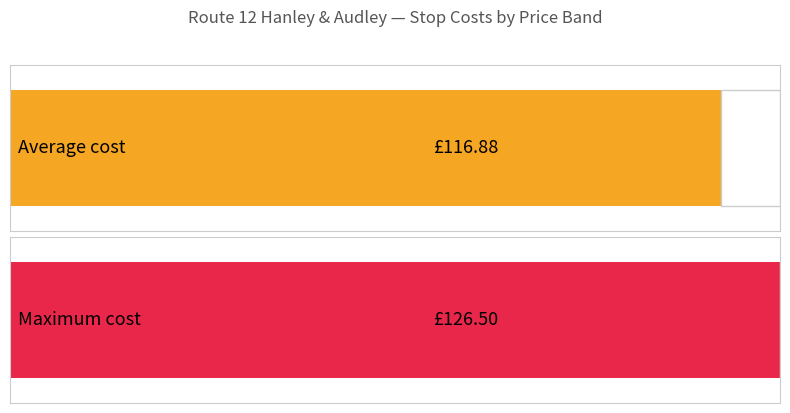

Does the chart contain any negative values?

No